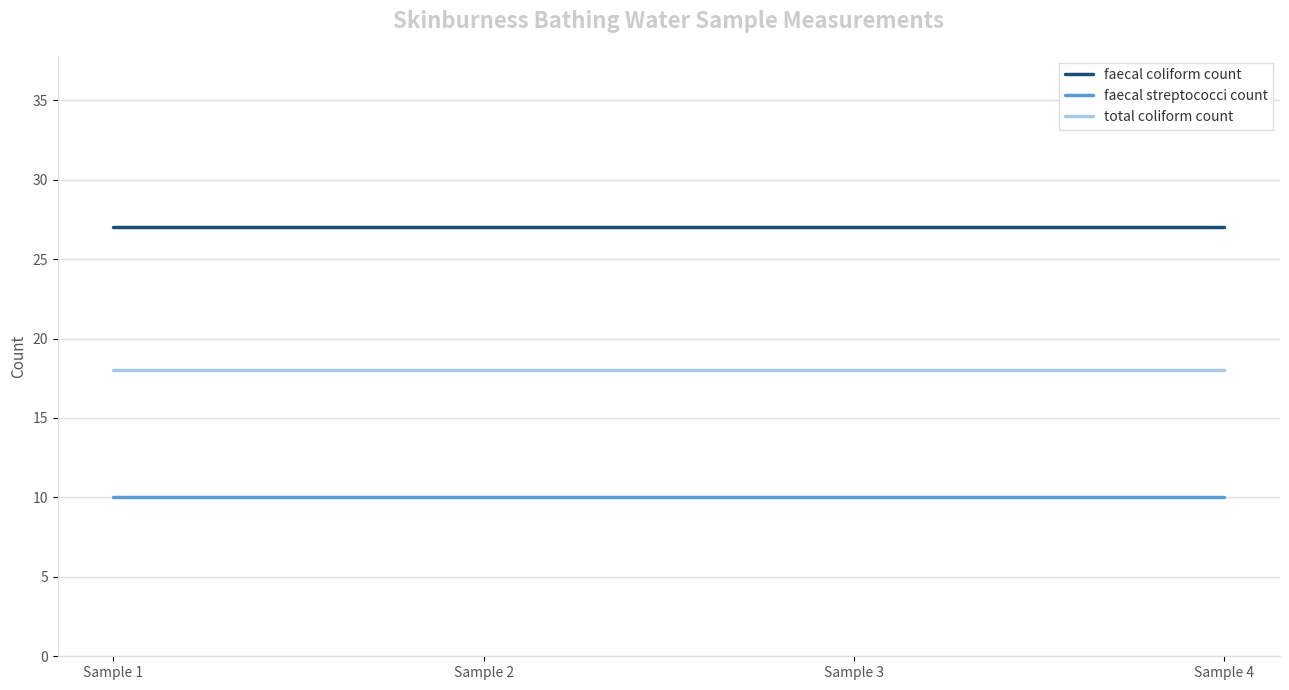

What are all the series names shown in the legend?

faecal coliform count, faecal streptococci count, total coliform count